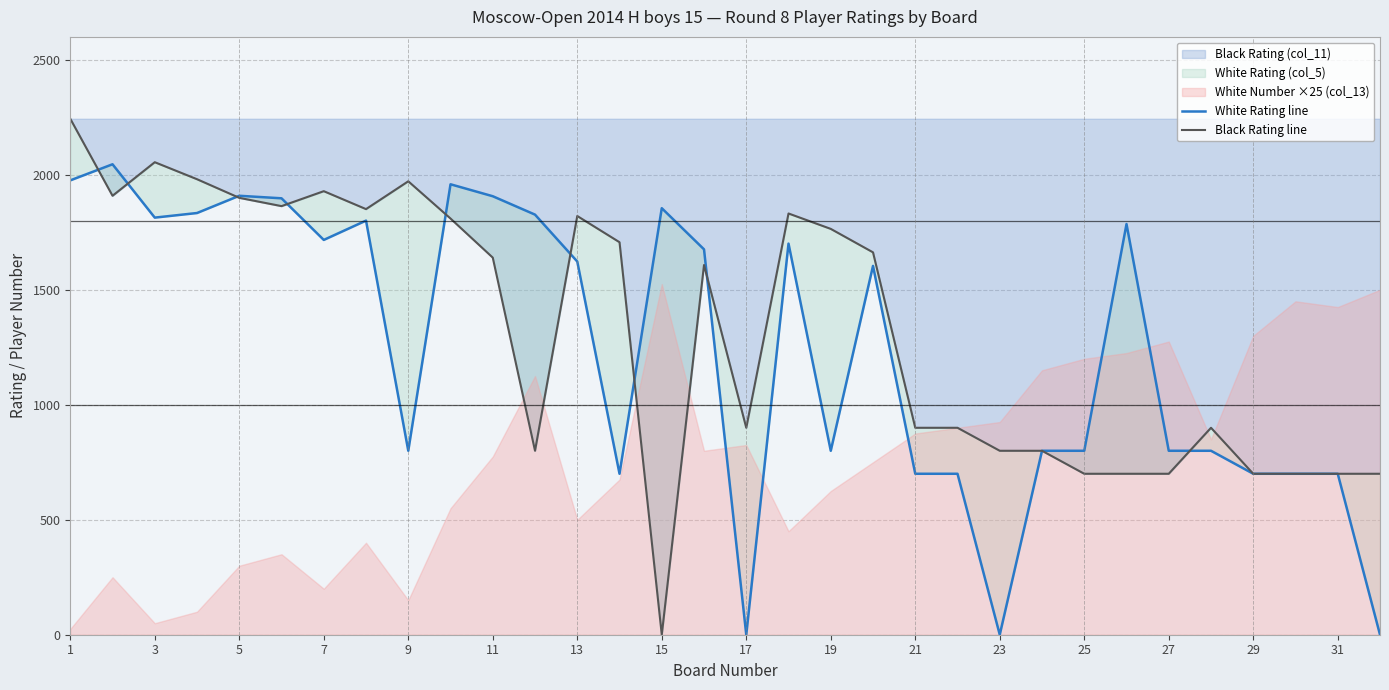

The value of Black Rating (col_11) at 29 is 1086. True or false?

False